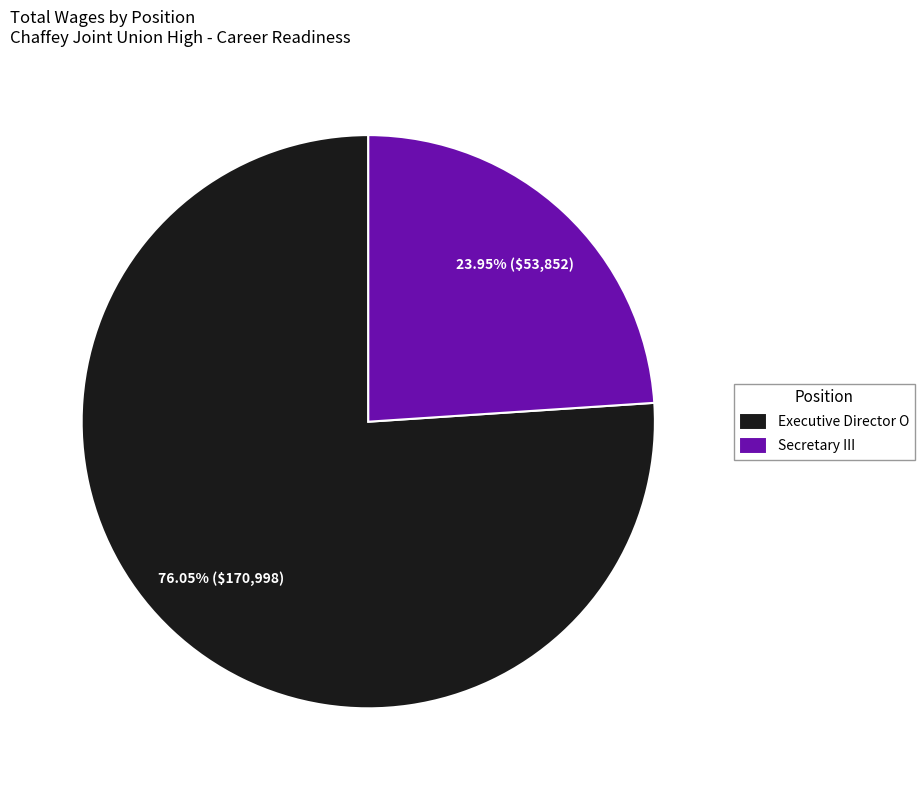

True or false: Executive Director O accounts for 76% of the total.

True